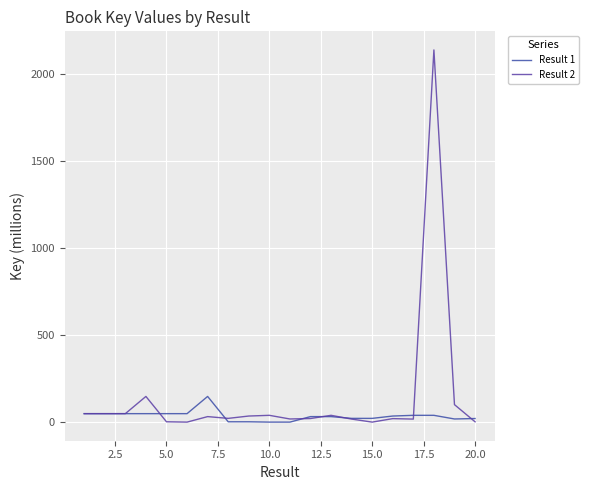

What is the average value of the Result 1 series?

35.0